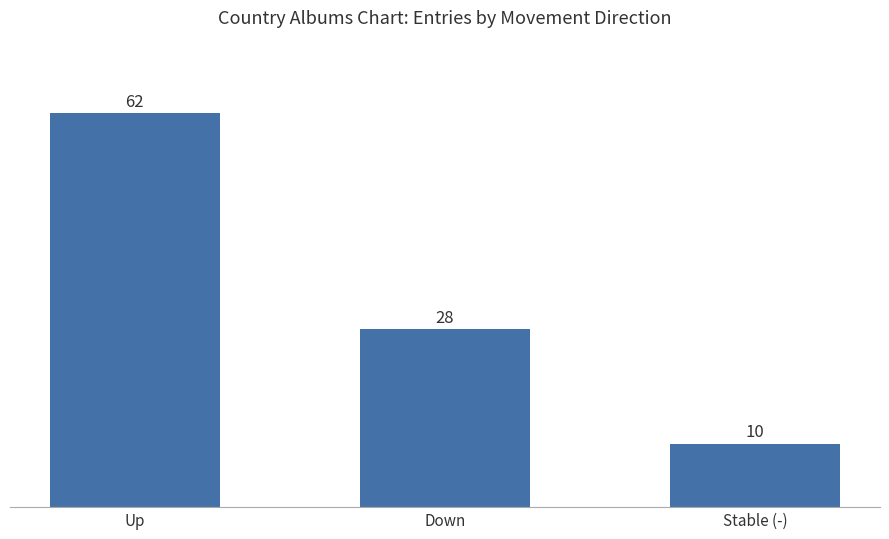

Reading left to right, transcribe all the data shown in this chart.

62	28	10